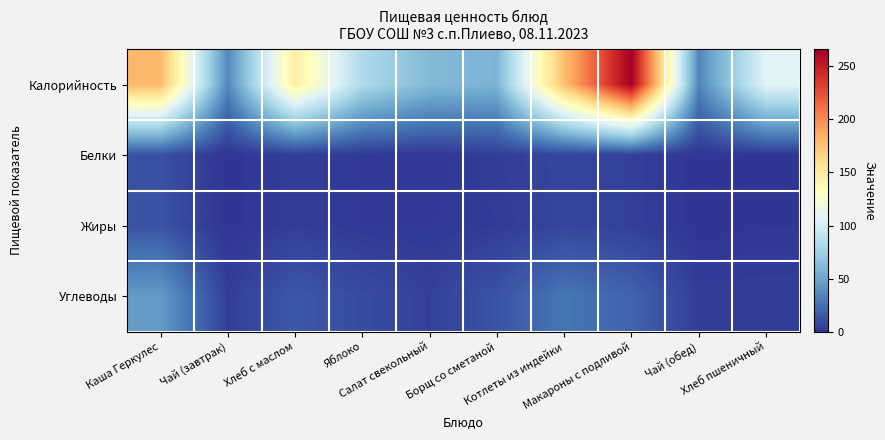

How many series are shown in this chart?

4